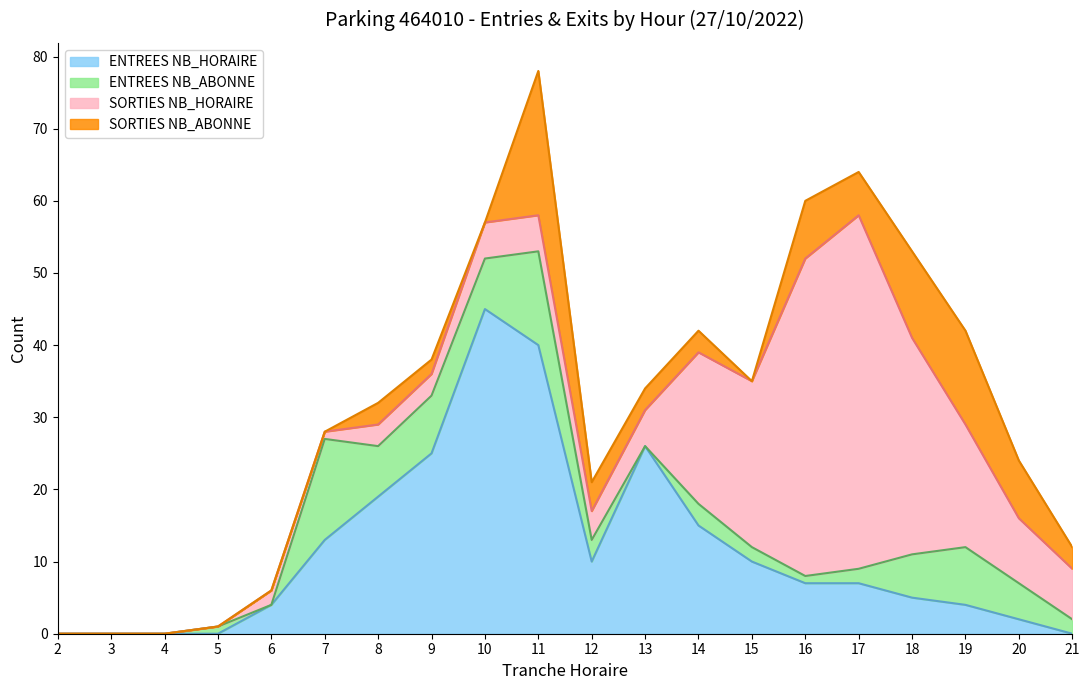

At which label is SORTIES NB_HORAIRE closest to 24?

15